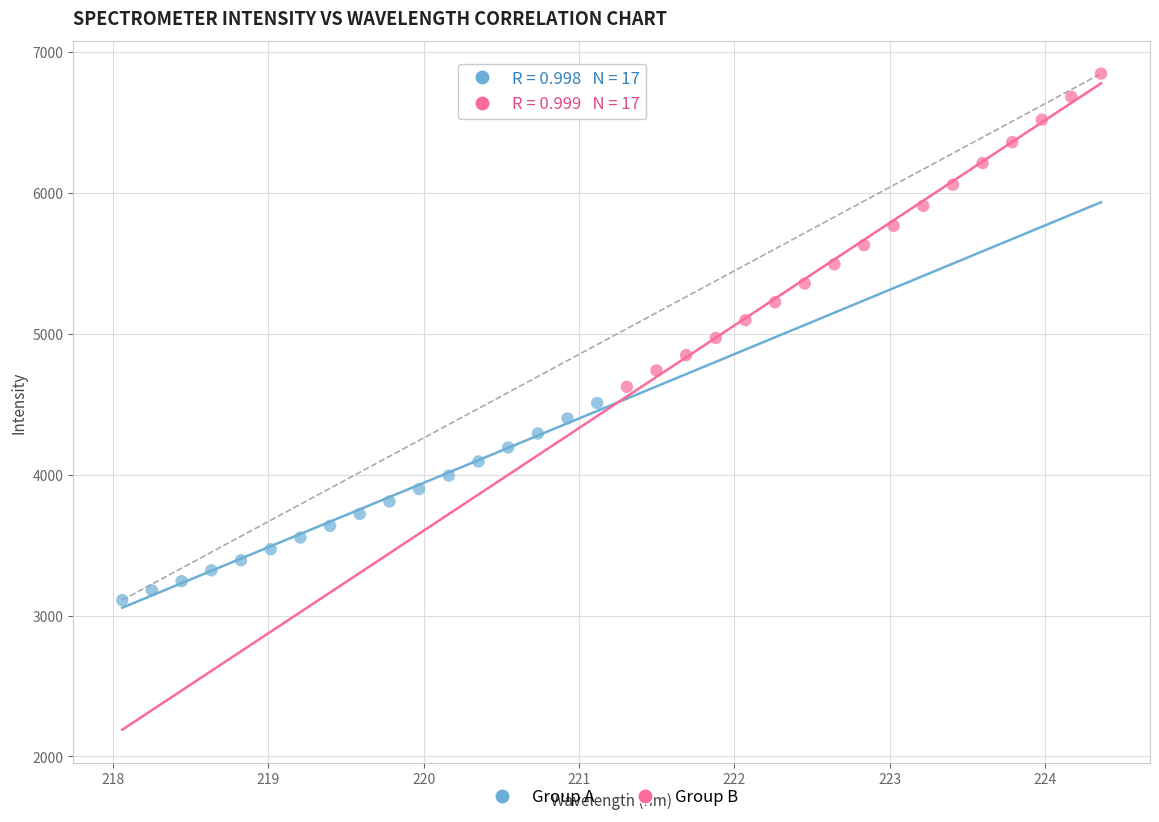

What are all the series names shown in the legend?

Group A, Group B